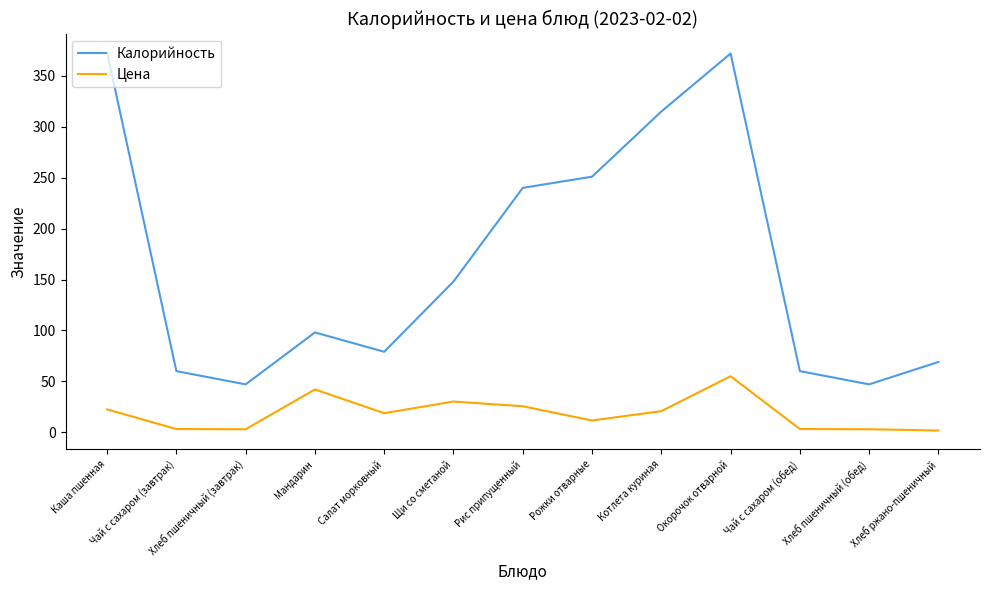

At which label does Цена first exceed 18?

Каша пшенная